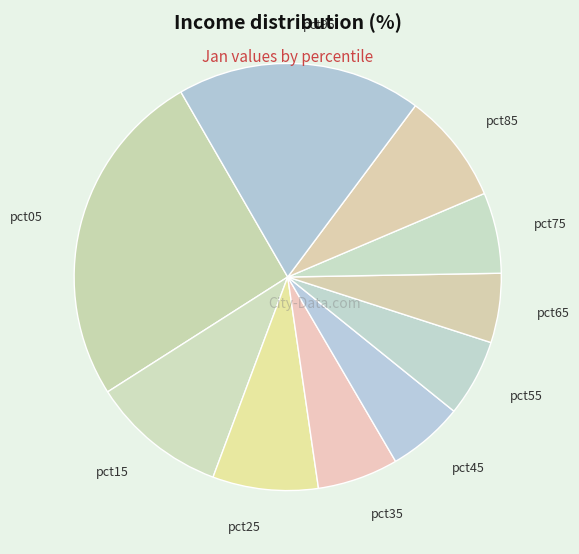

Which category has the biggest portion of the pie?

pct05